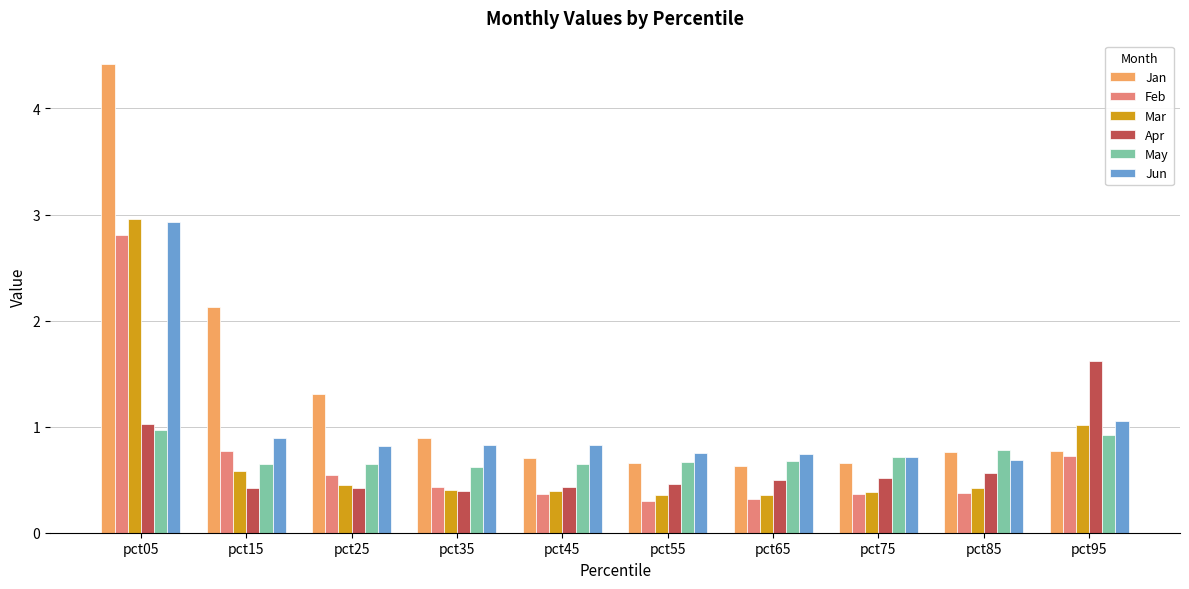

Between pct25 and pct35, which series saw the biggest shift?

Jan